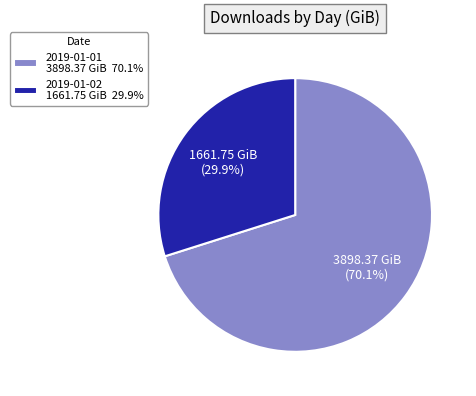

Is the sum of 2019-01-01 and 2019-01-02 greater than half?

Yes